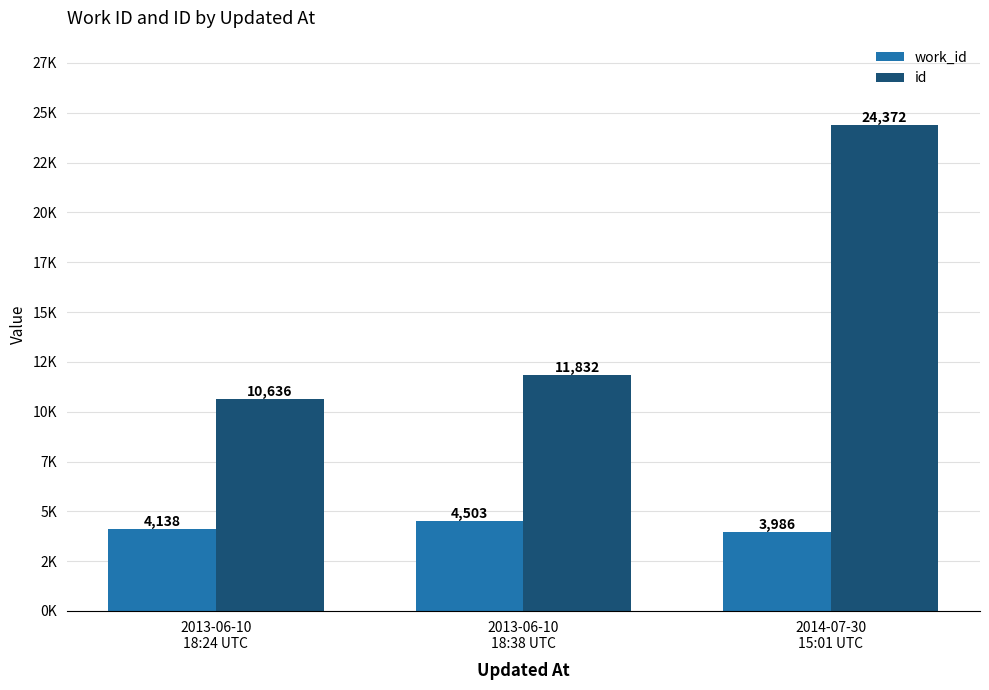

What are all the series names shown in the legend?

work_id, id